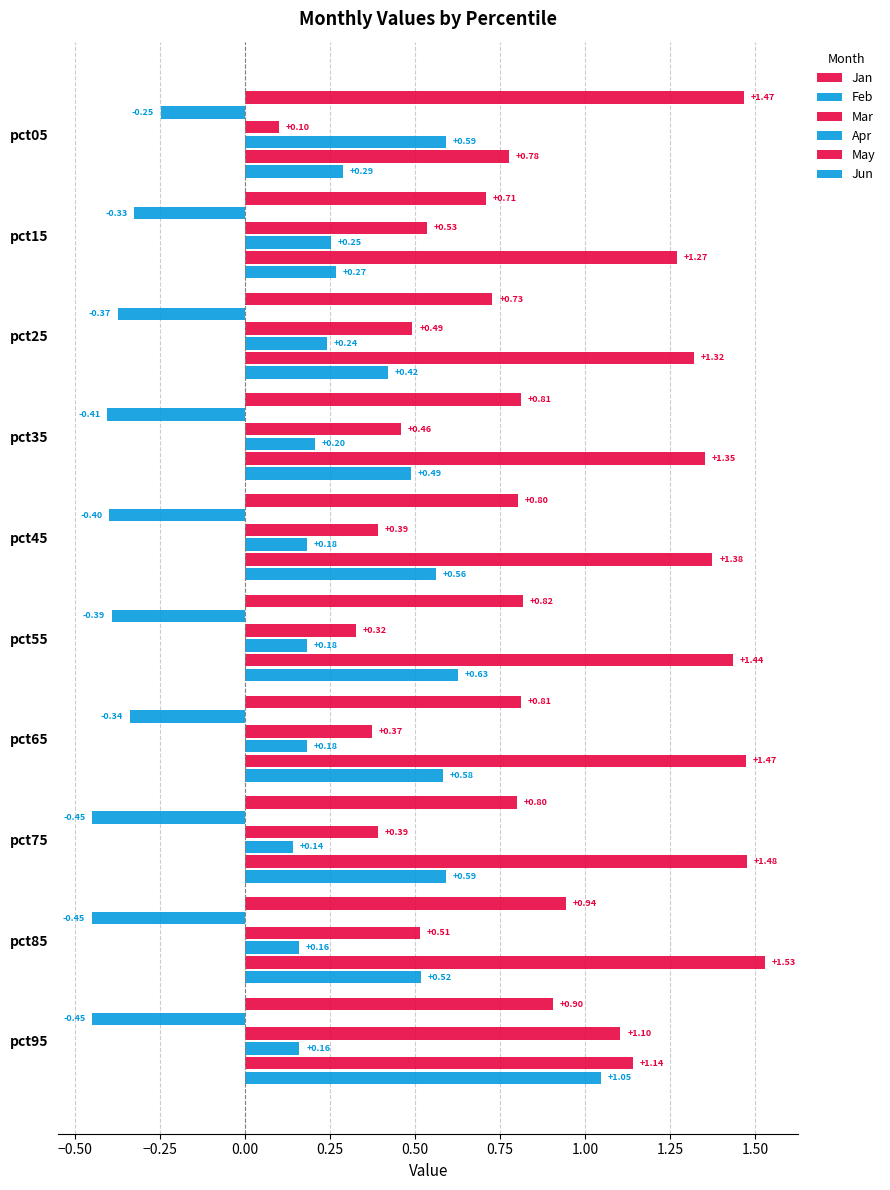

Count the number of categories in the chart.

10